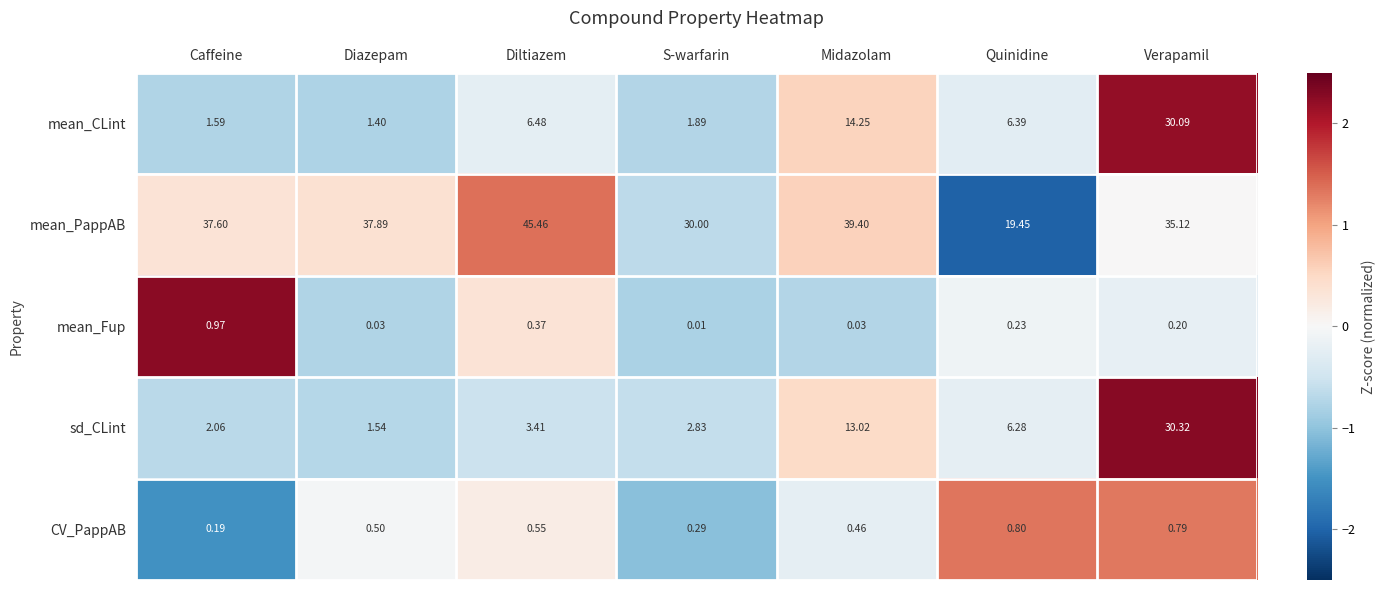

Which series has the widest spread of values?

sd_CLint